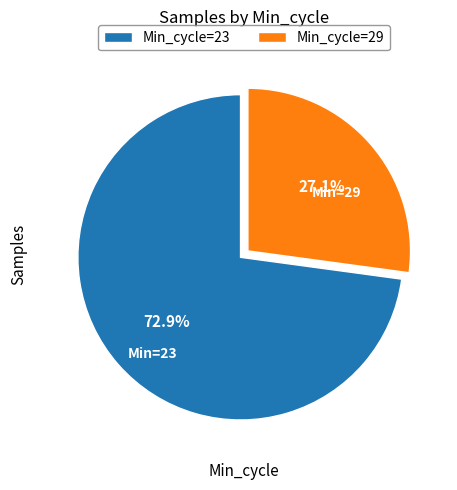

Count the number of slices in the pie.

2